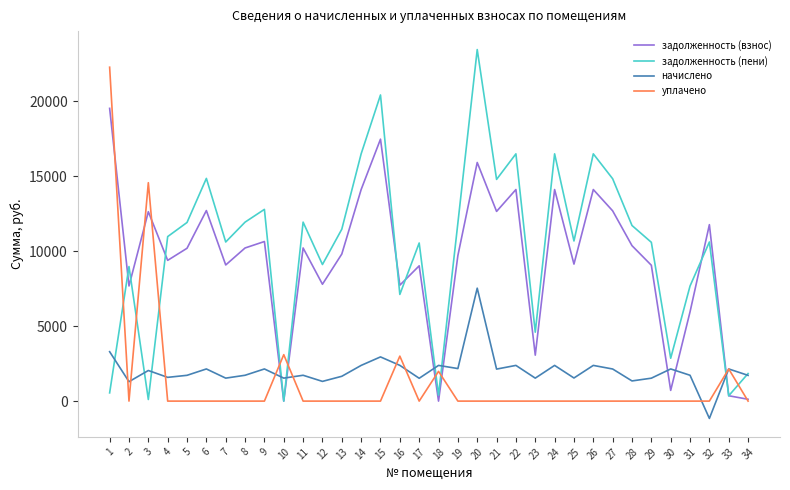

Where is the first local minimum for уплачено?

2